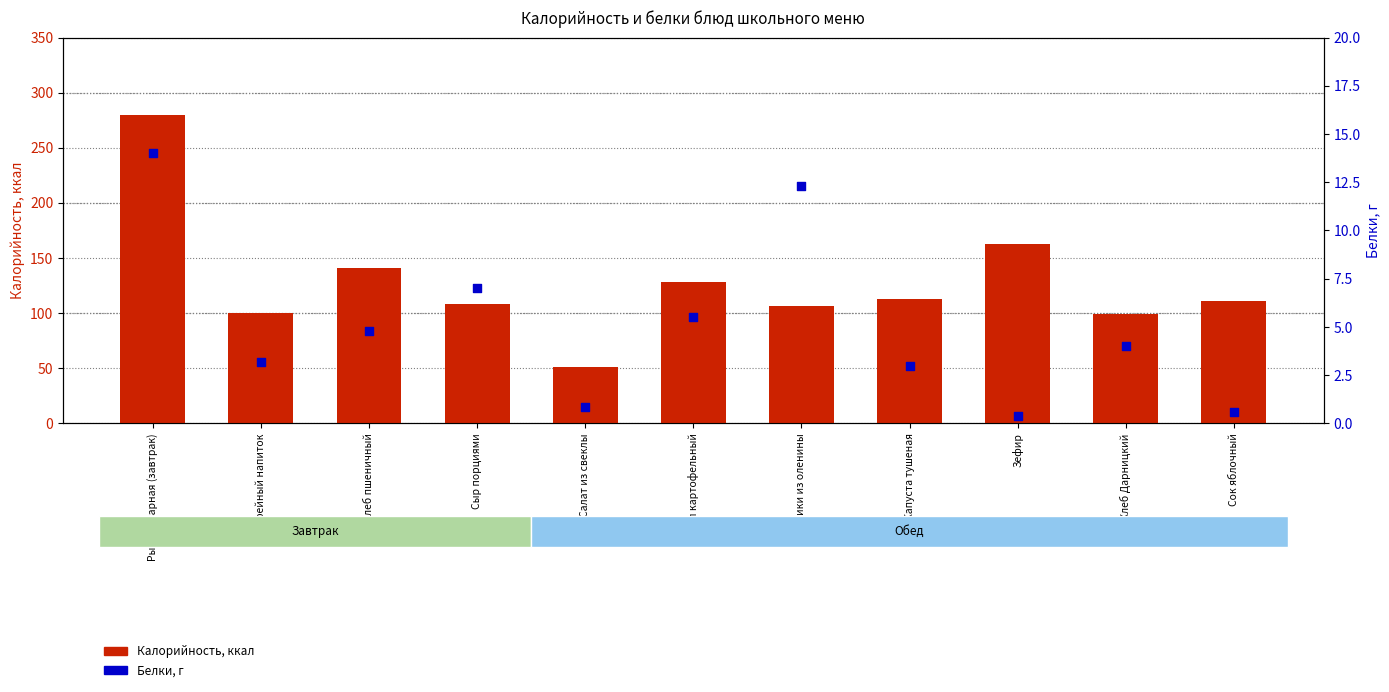

What is the total value across all series at Зефир?

163.4